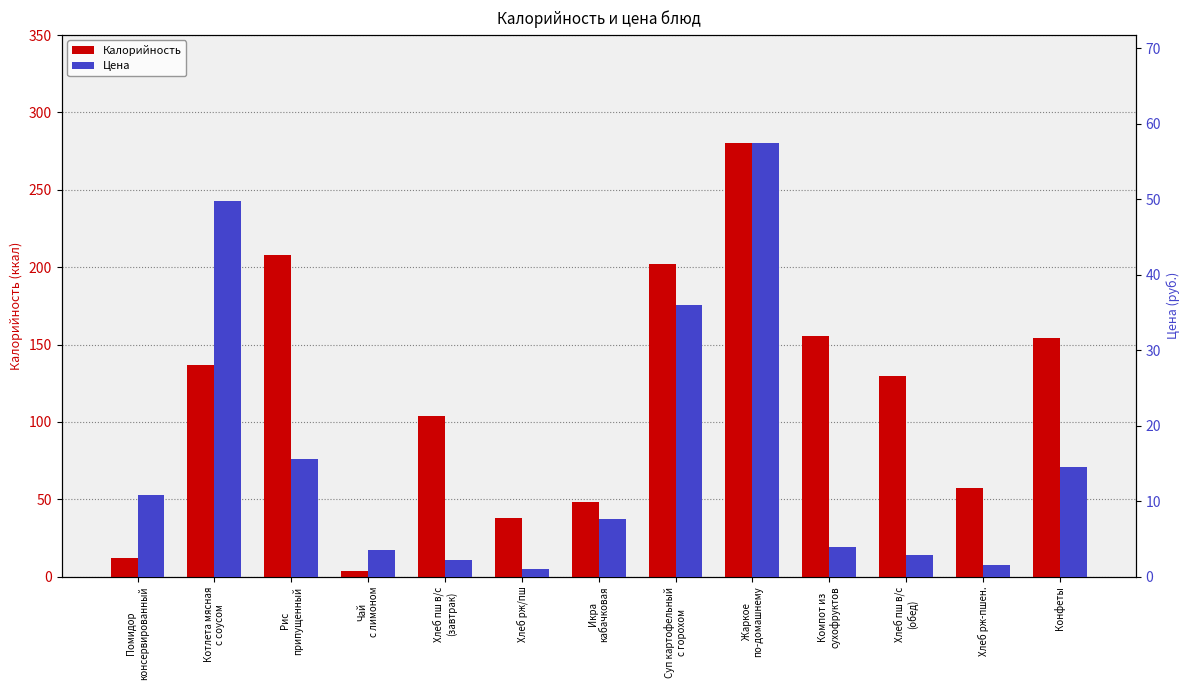

What is the difference between the maximum and minimum values in the Цена series?

56.3